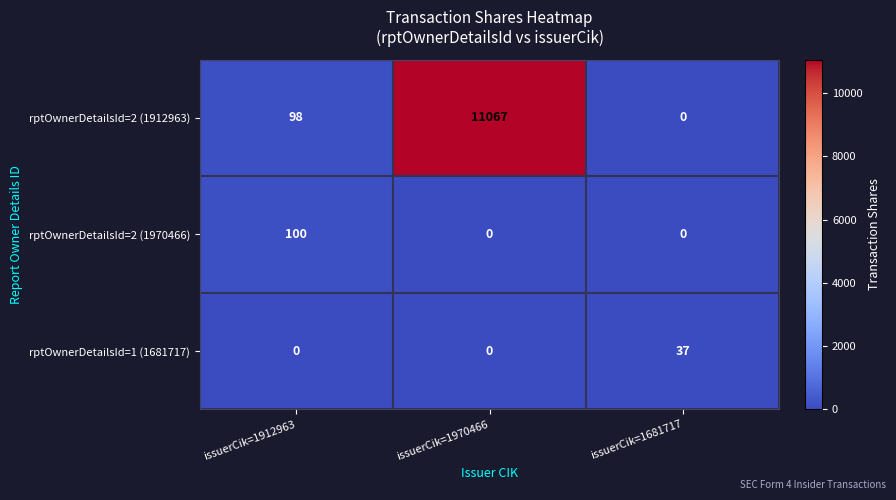

At which category is the sum across all series the highest?

issuerCik=1970466